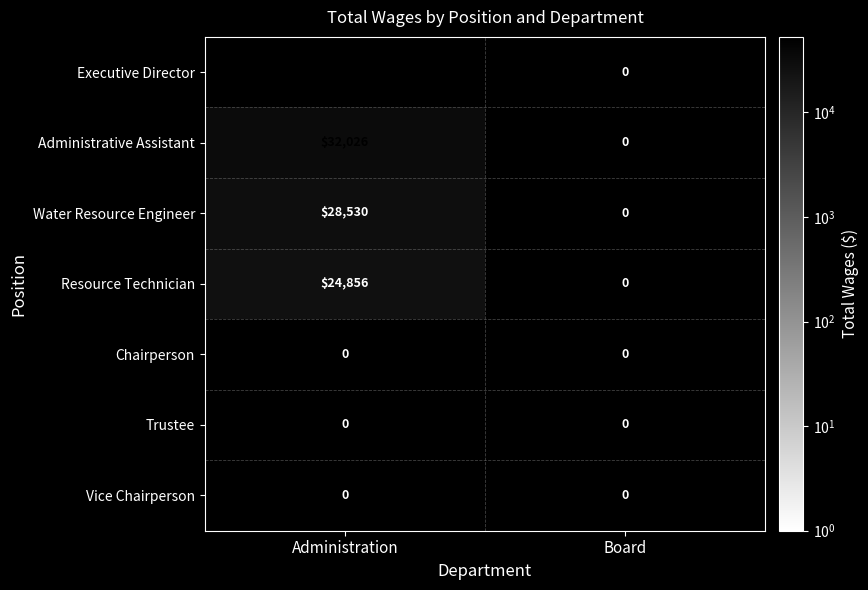

Is it true that Executive Director equals 52757 at Administration?

True